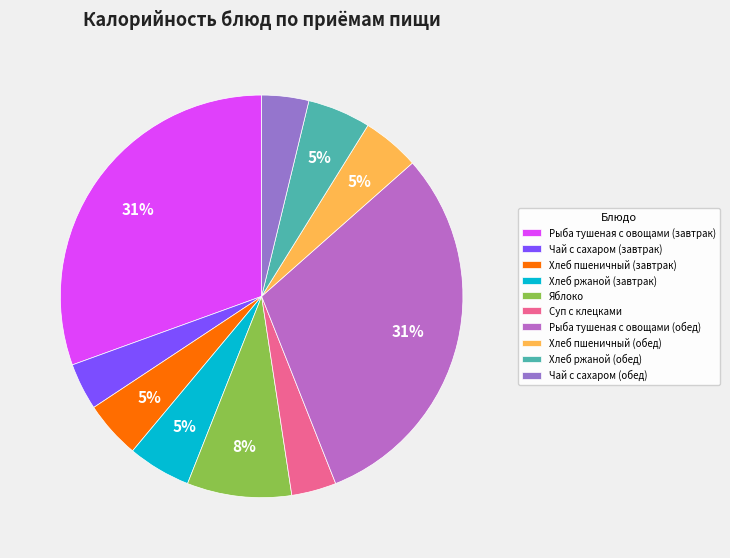

True or false: Рыба тушеная с овощами (завтрак) accounts for 38% of the total.

False